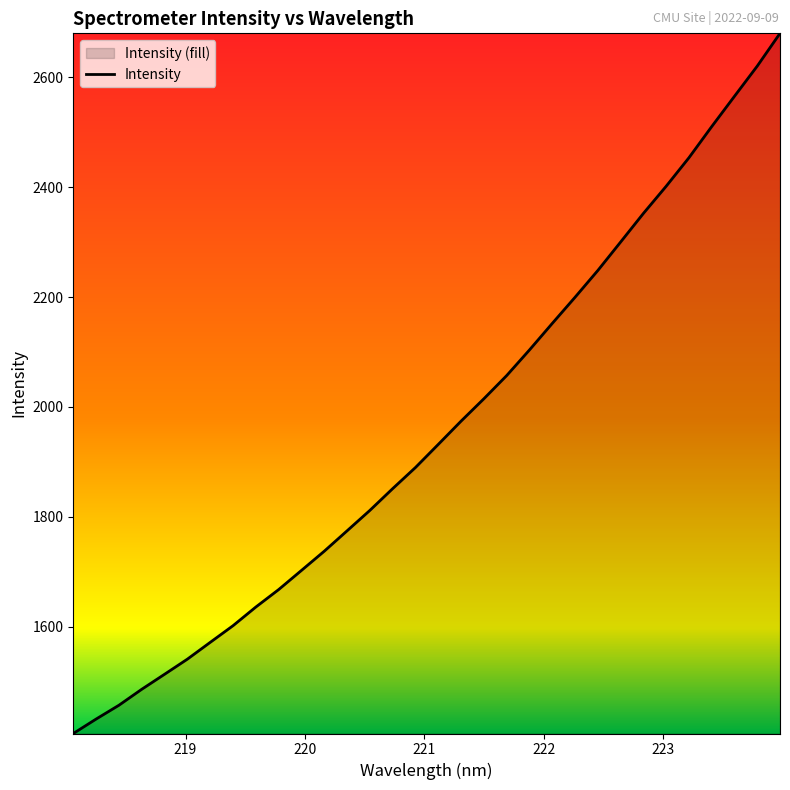

What is the value of the 16th point from the left?

1889.6